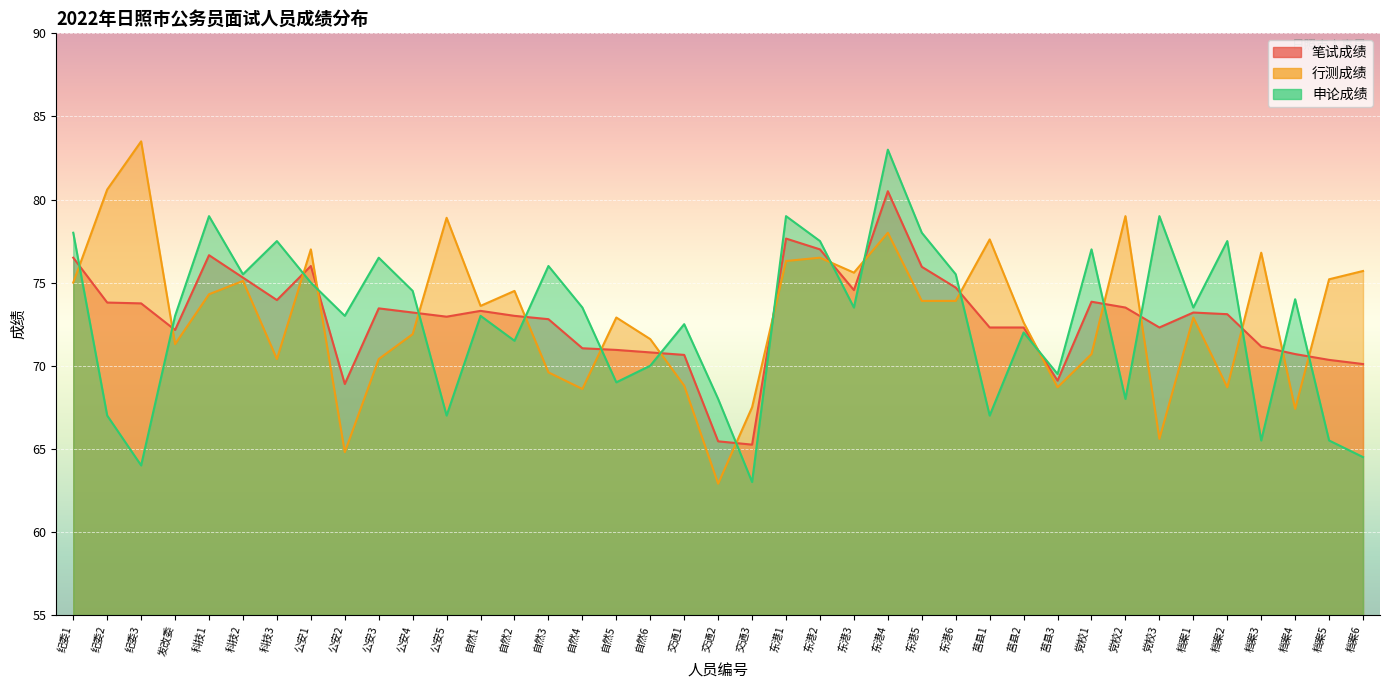

What position from the right is 公安2?

31